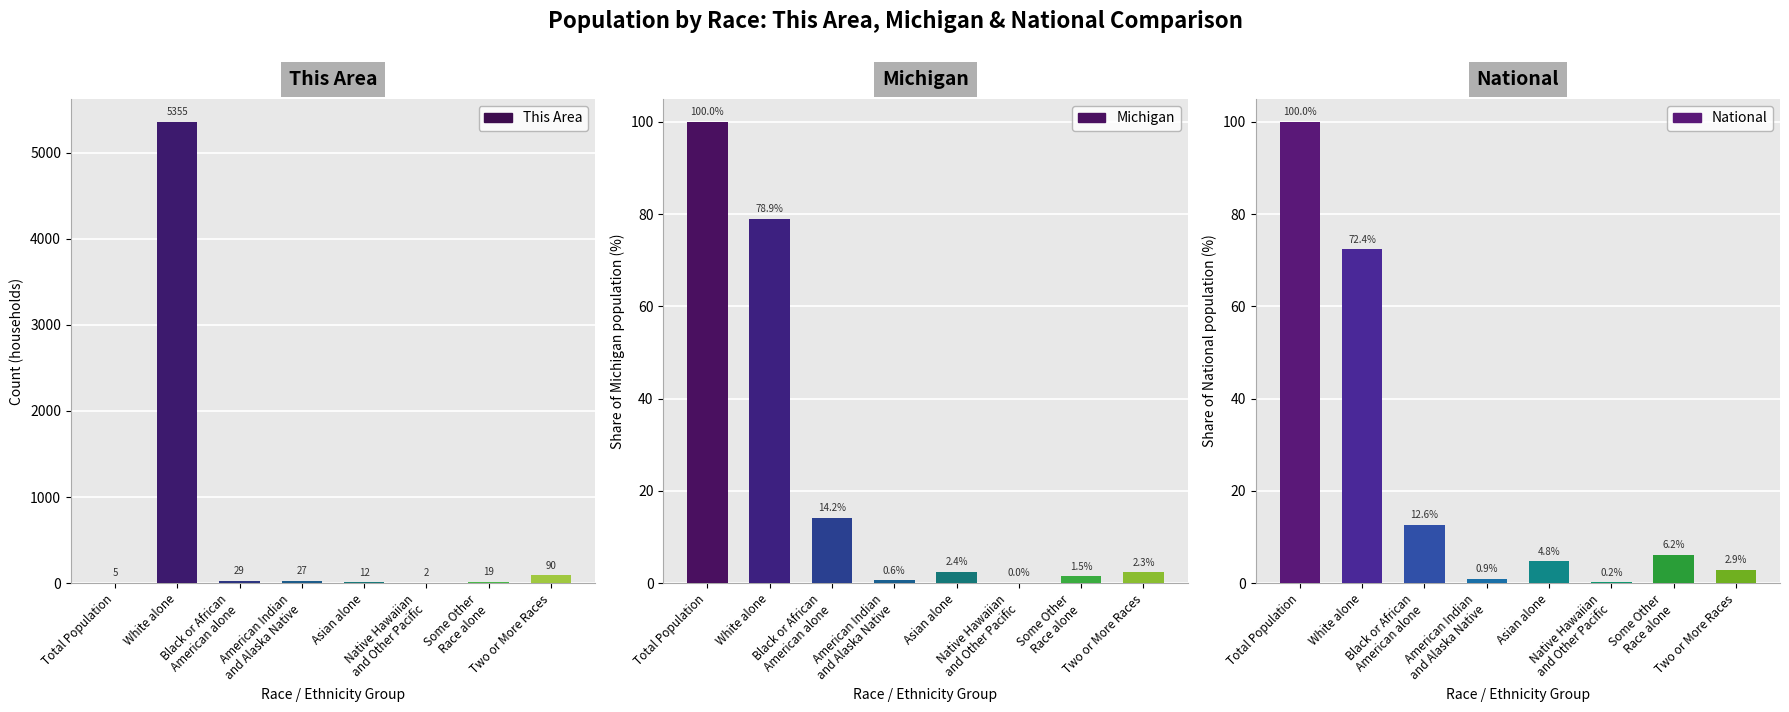

What is the average value of the Michigan series?

25.0